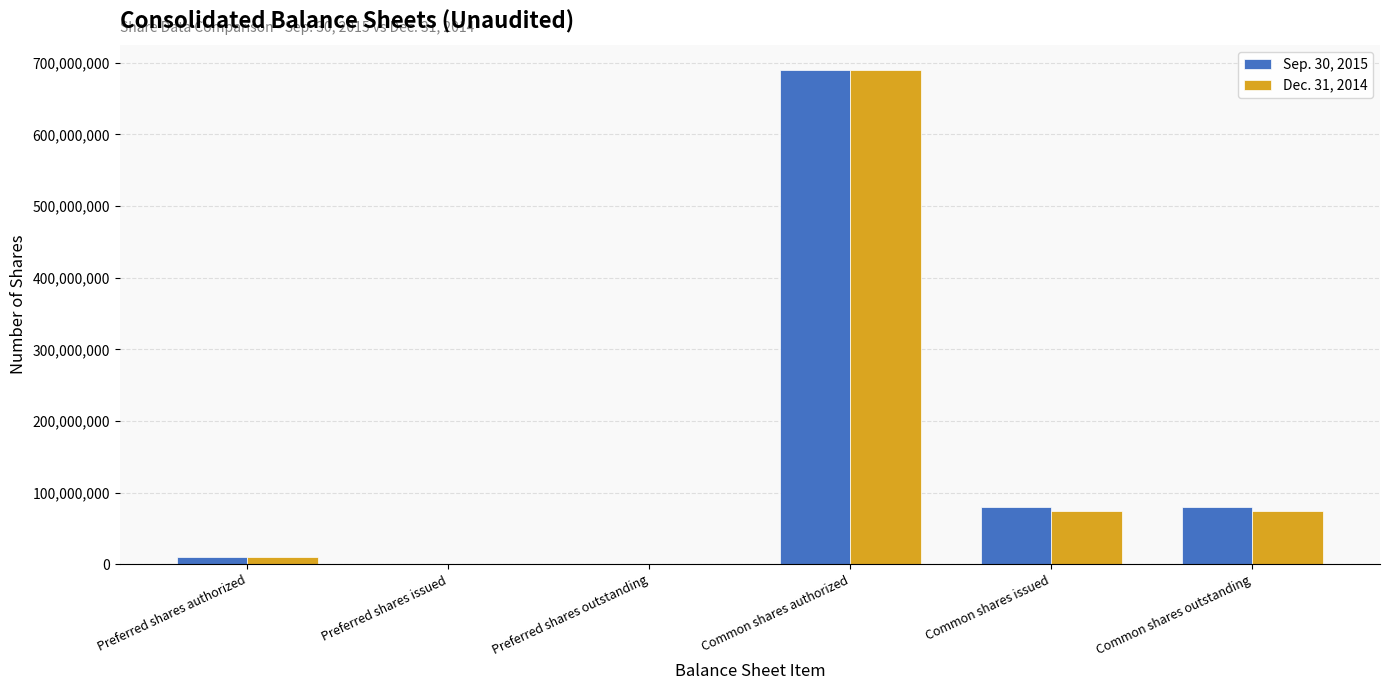

The Sep. 30, 2015 series shows 249892537 at Common shares authorized. True or false?

False